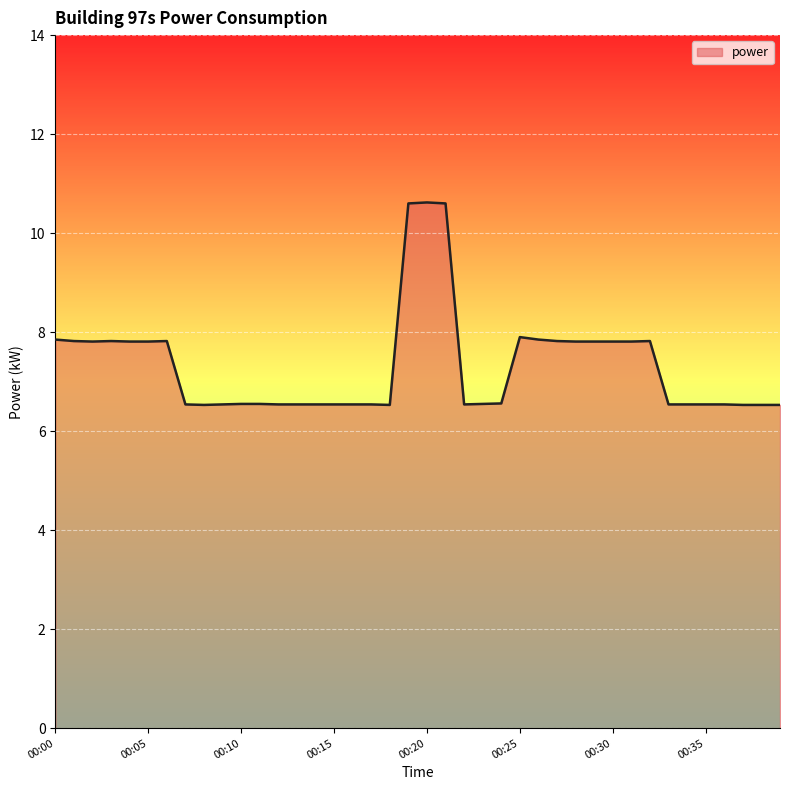

What is the minimum value shown in the chart?

6.5